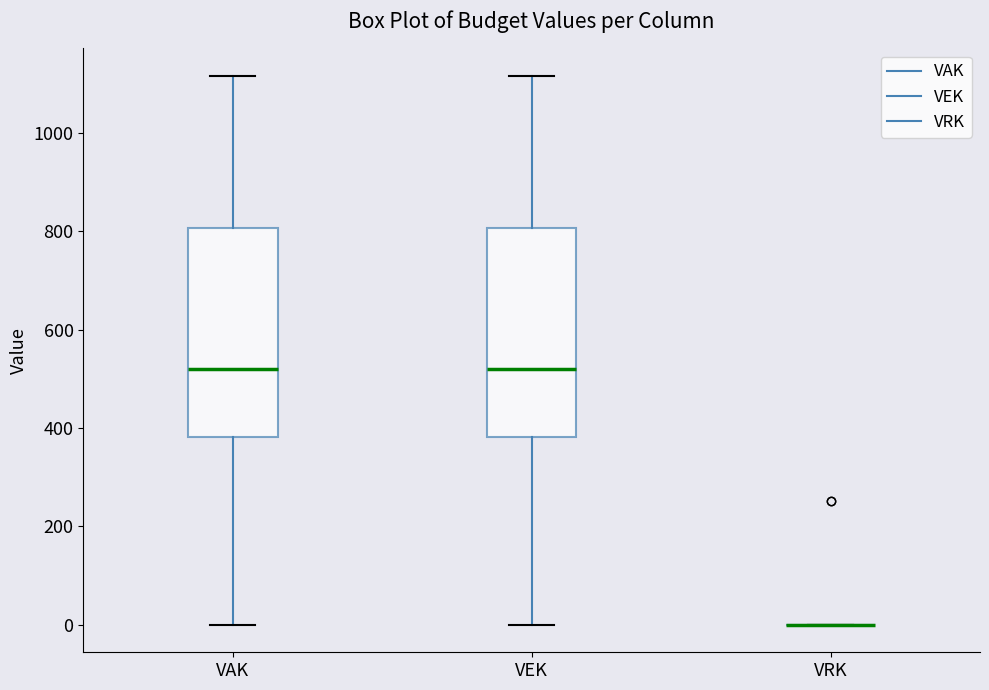

Reading left to right, transcribe this box plot: for each box, give where its median line is, the range the box spans, and where its two whiskers end, as read against the y-axis. The values are not printed on the chart, so give them approximately, as read against the axis.

VAK: median 520, box 380 to 800, whiskers 0 to 1120
VEK: median 520, box 380 to 800, whiskers 0 to 1120
VRK: box collapsed to a line at 0, whiskers 0 to 0